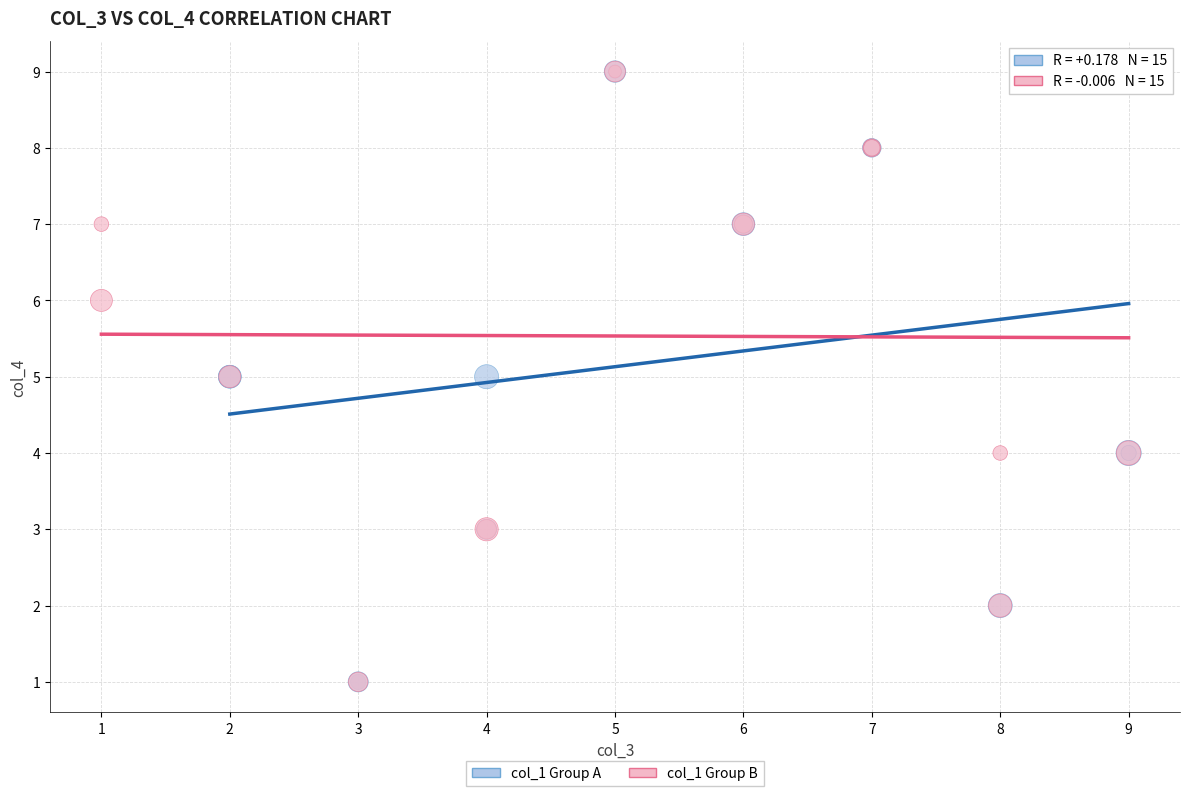

What are all the series names shown in the legend?

col_1 Group A, col_1 Group B